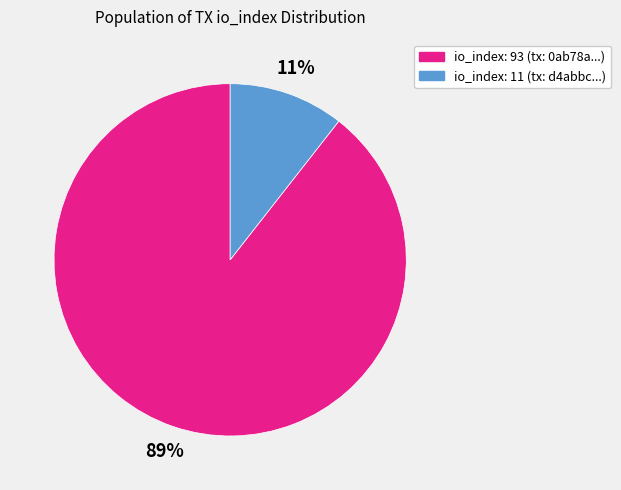

The io_index: 11 slice represents 1% of the pie. True or false?

False